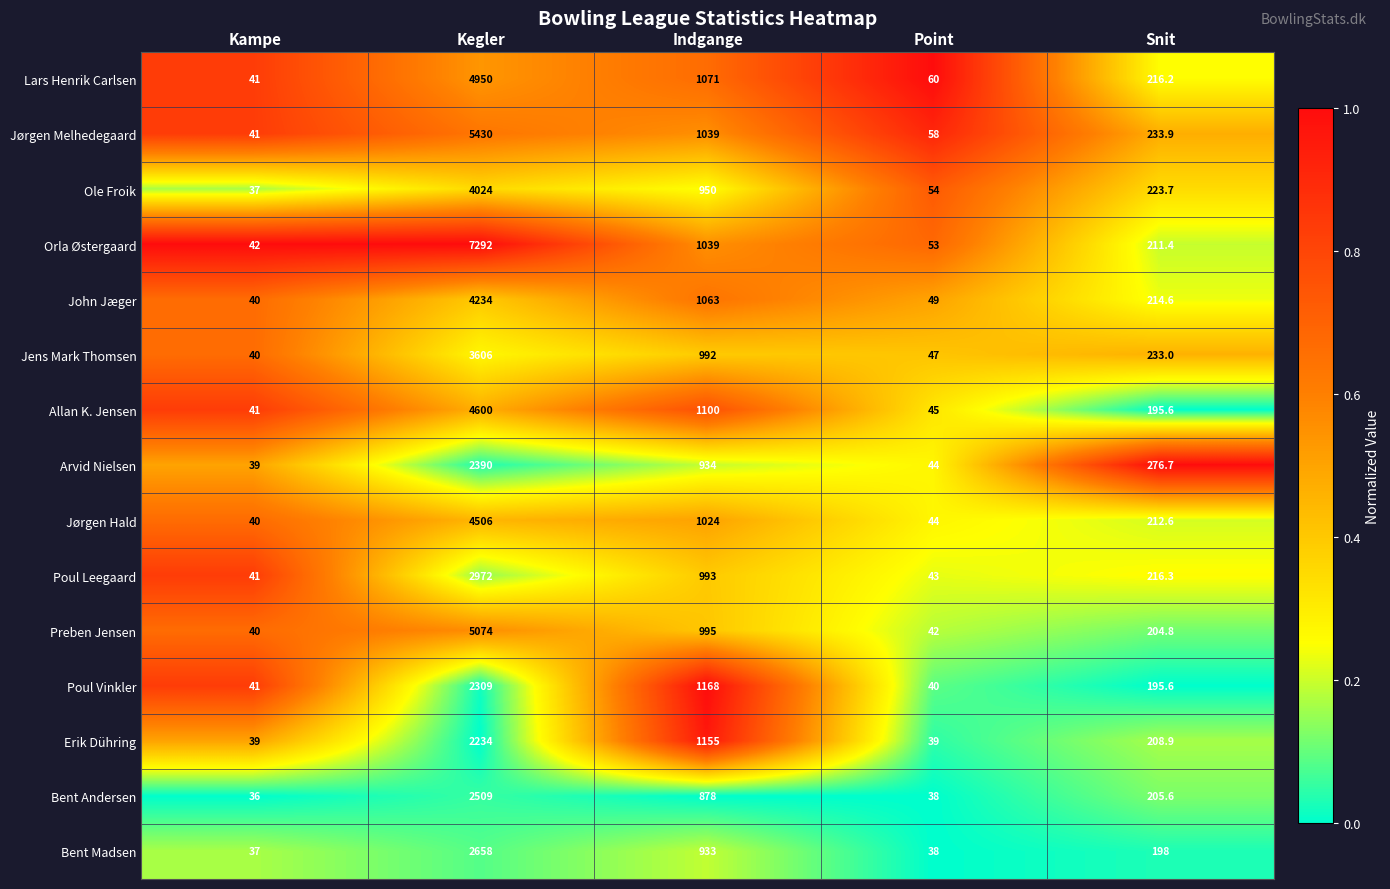

The Bent Andersen series shows 878.0 at Indgange. True or false?

True